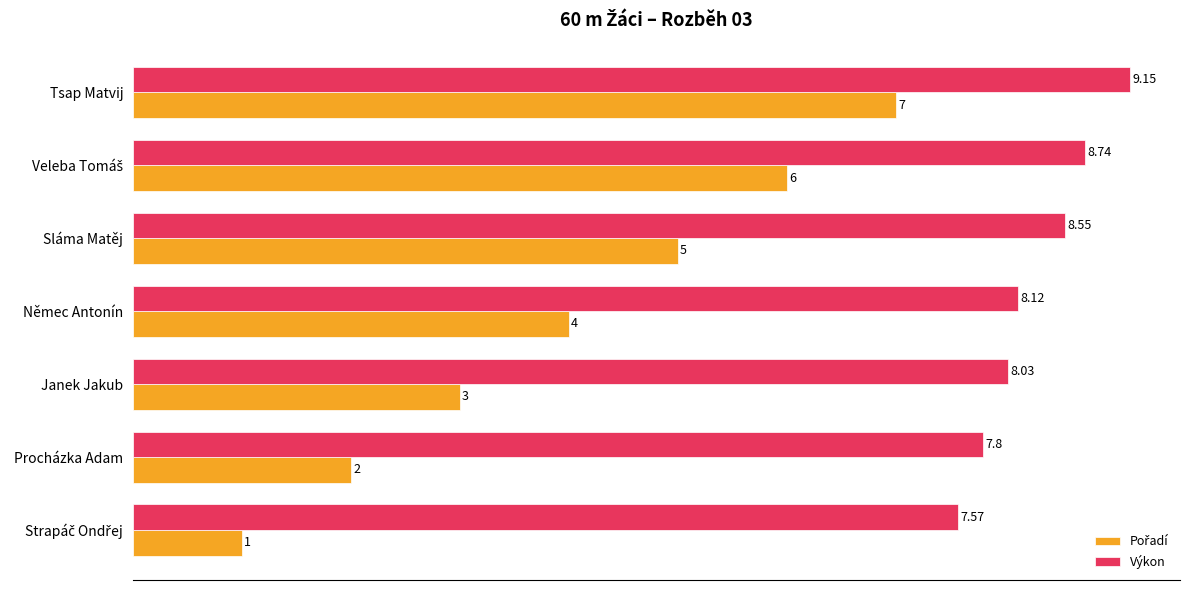

At how many categories does at least one series exceed 1?

7